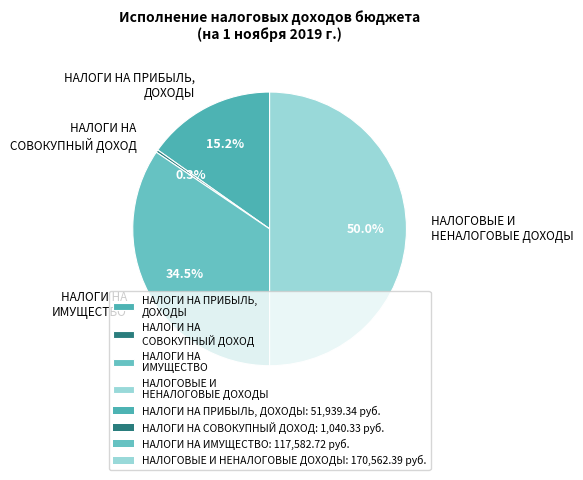

Combined, do НАЛОГИ НА ПРИБЫЛЬ, ДОХОДЫ and НАЛОГОВЫЕ И НЕНАЛОГОВЫЕ ДОХОДЫ account for over 50%?

Yes